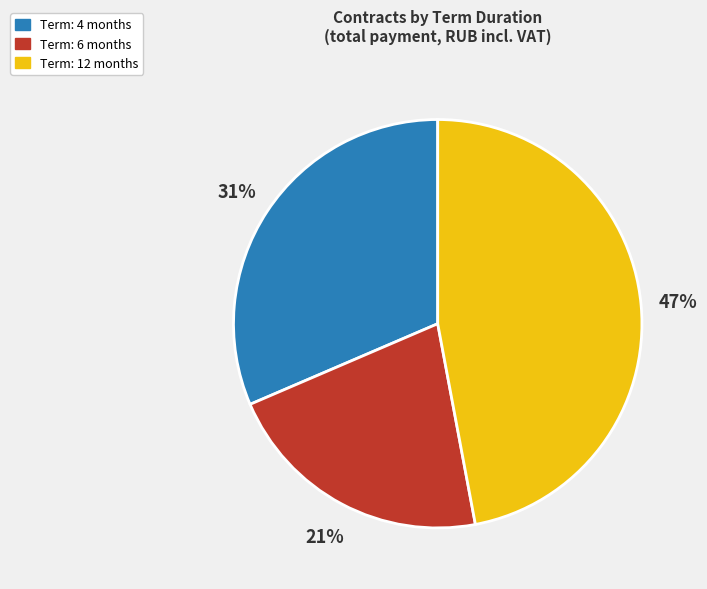

Does any single category account for the majority?

No